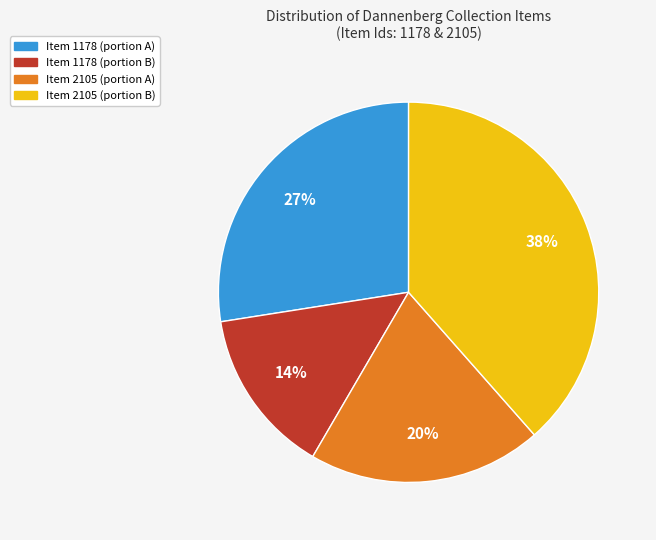

Does any single category account for the majority?

No